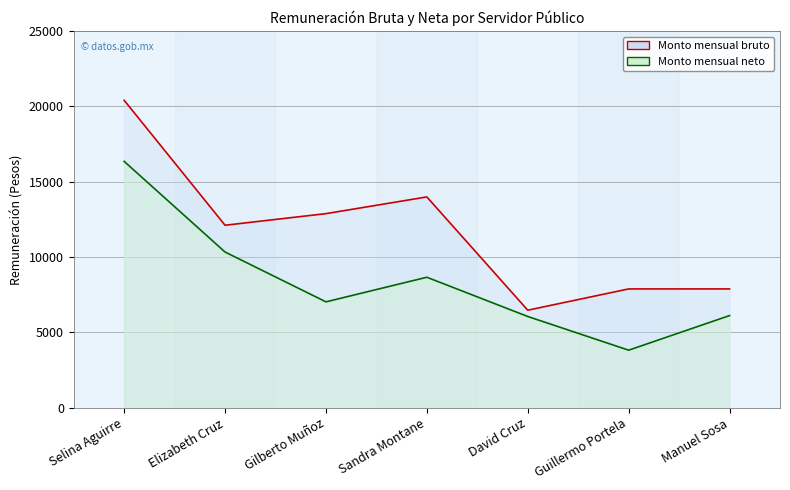

Between Elizabeth Cruz and Selina Aguirre, which is larger?

Selina Aguirre